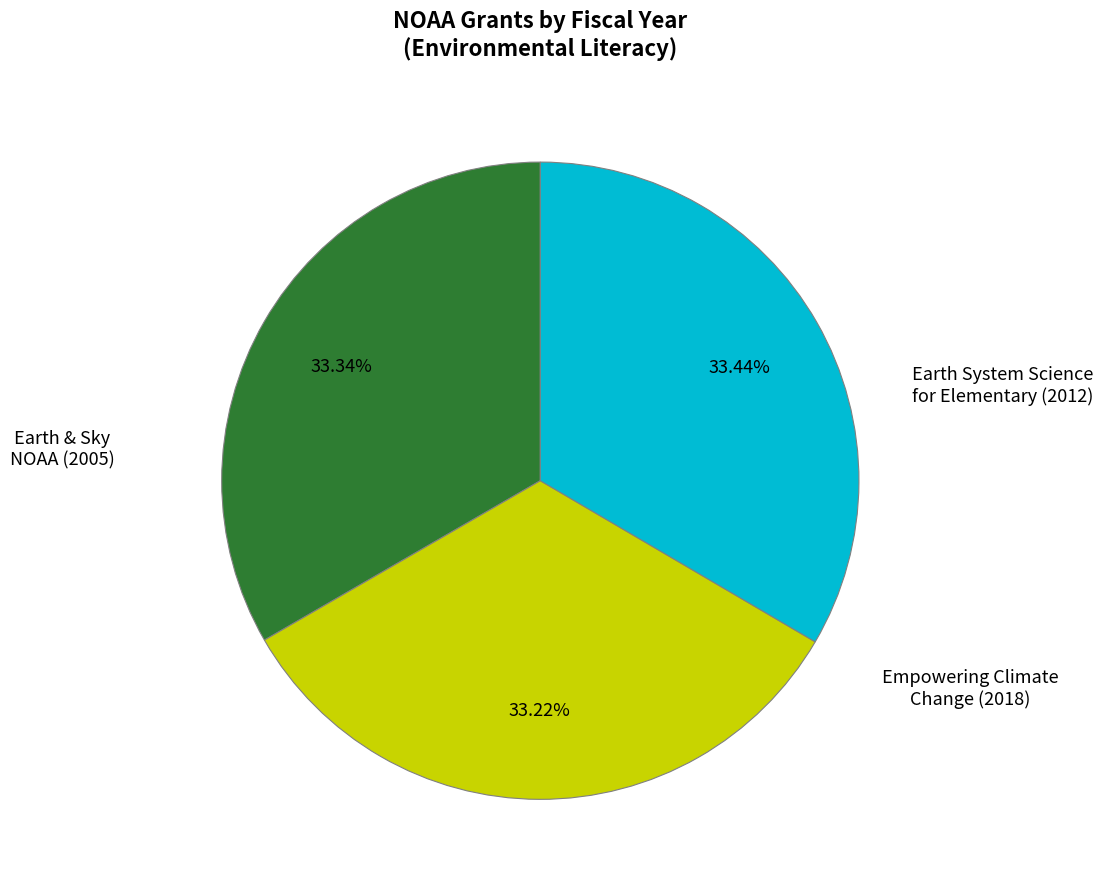

Does any single category account for the majority?

No